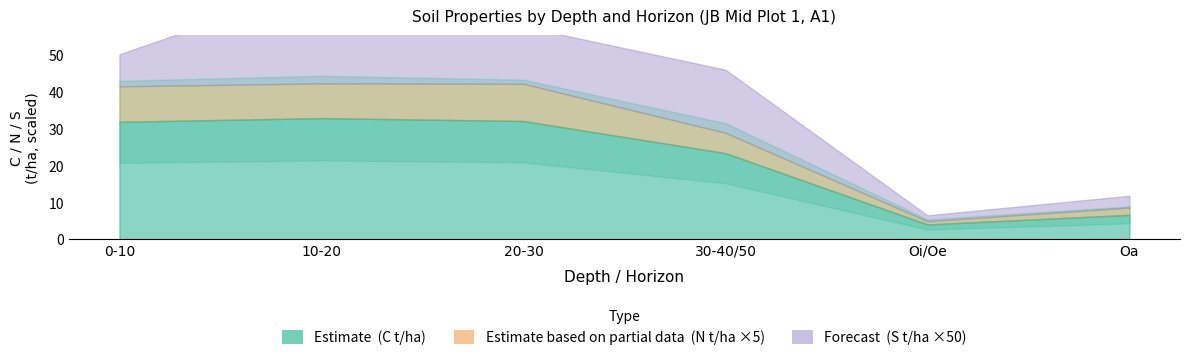

Is it true that Total Sample weight (g) equals 75.2 at Oi/Oe?

False